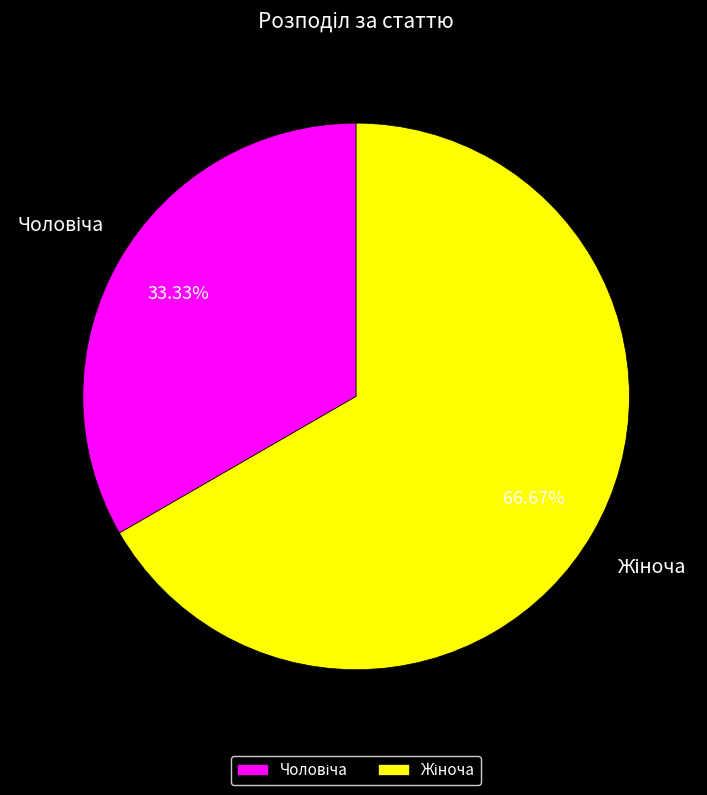

Does any single category account for the majority?

Yes